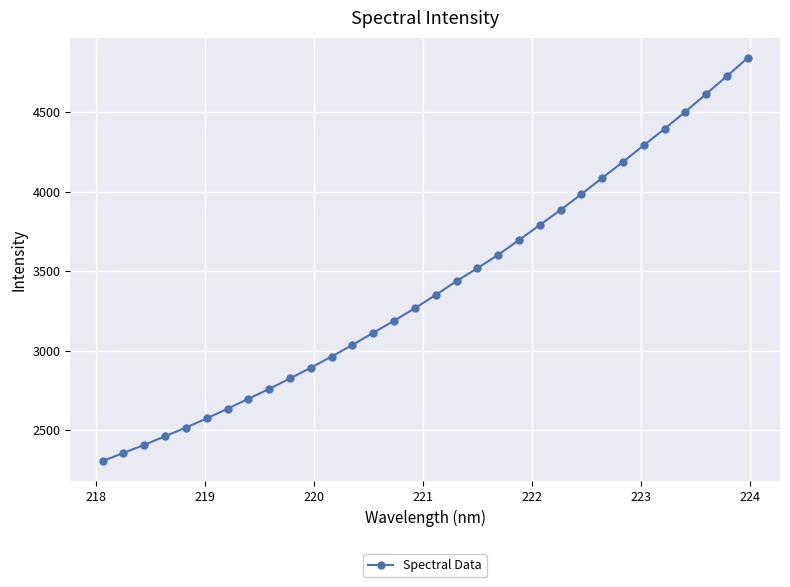

What is the value of the 12th point from the left?

2962.1